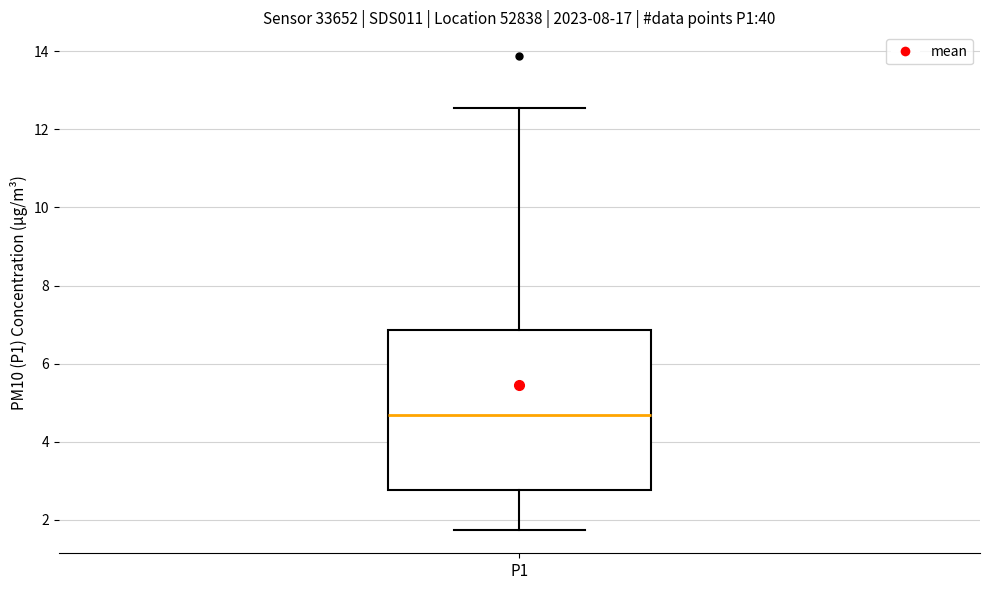

Transcribe this box plot: give where the median line is, the range the box spans, and where the two whiskers end, as read against the y-axis. The values are not printed on the chart, so give them approximately, as read against the axis.

median 4.6, box 2.8 to 6.8, whiskers 1.8 to 12.6